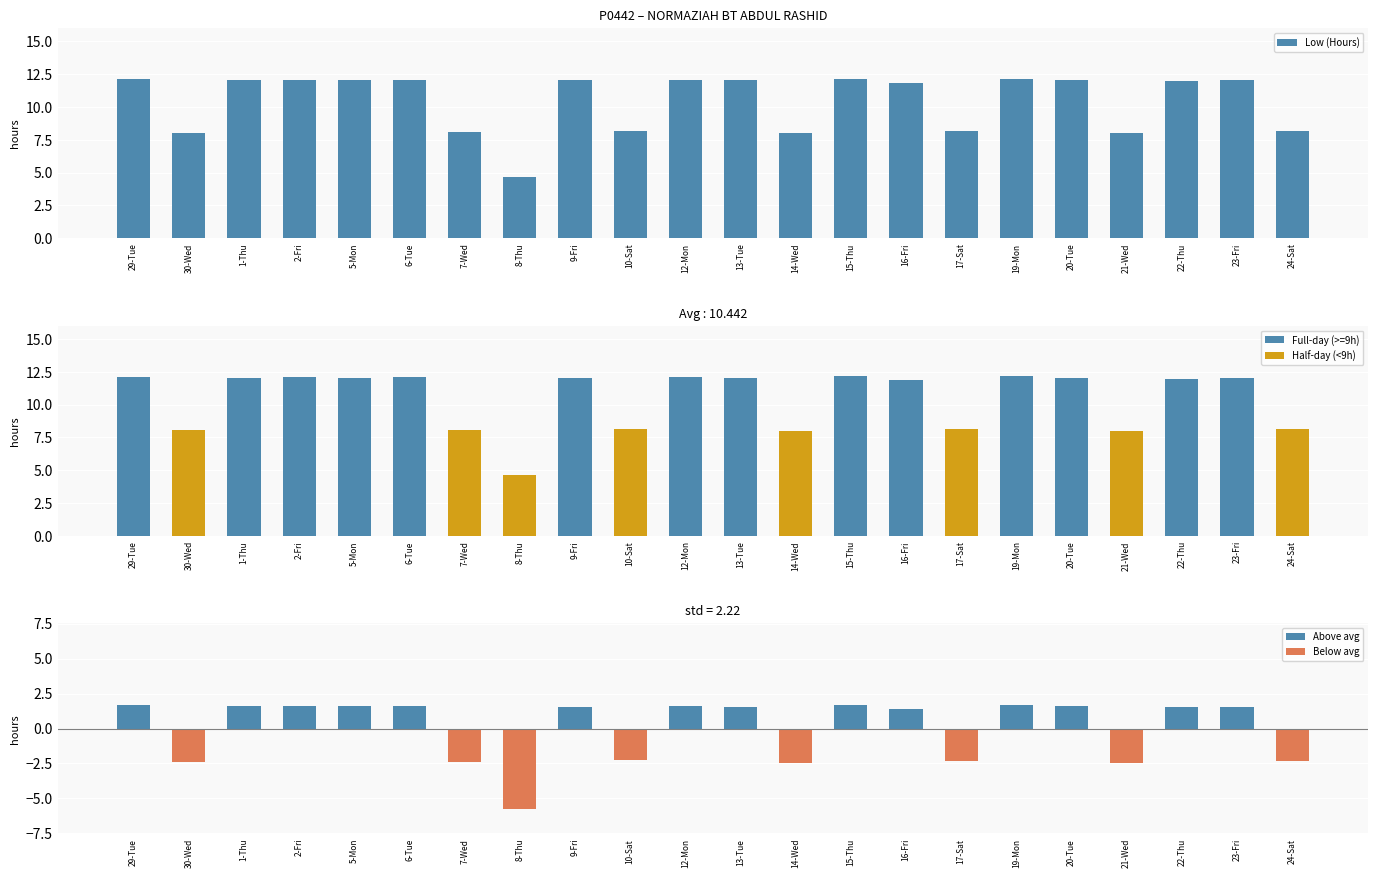

What is the sum of all values?

229.7